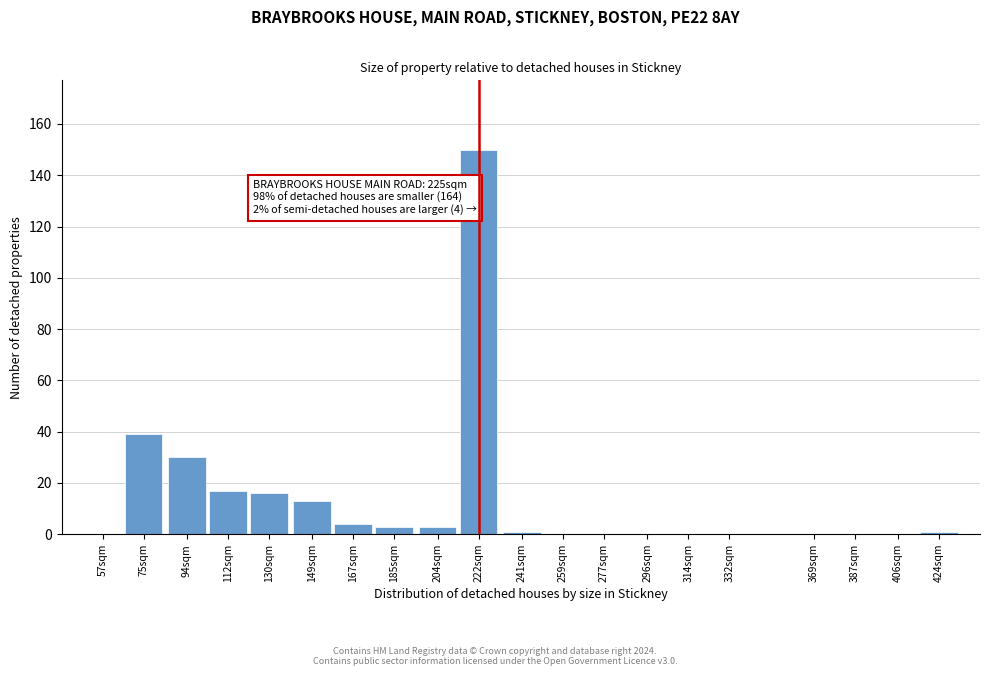

Reading left to right, what are all the values shown in this chart?

57sqm=0	75sqm=39	94sqm=30	112sqm=17	130sqm=16	149sqm=13	167sqm=4	185sqm=3	204sqm=3	222sqm=150	241sqm=1	259sqm=0	277sqm=0	296sqm=0	314sqm=0	332sqm=0	369sqm=0	387sqm=0	406sqm=0	424sqm=1